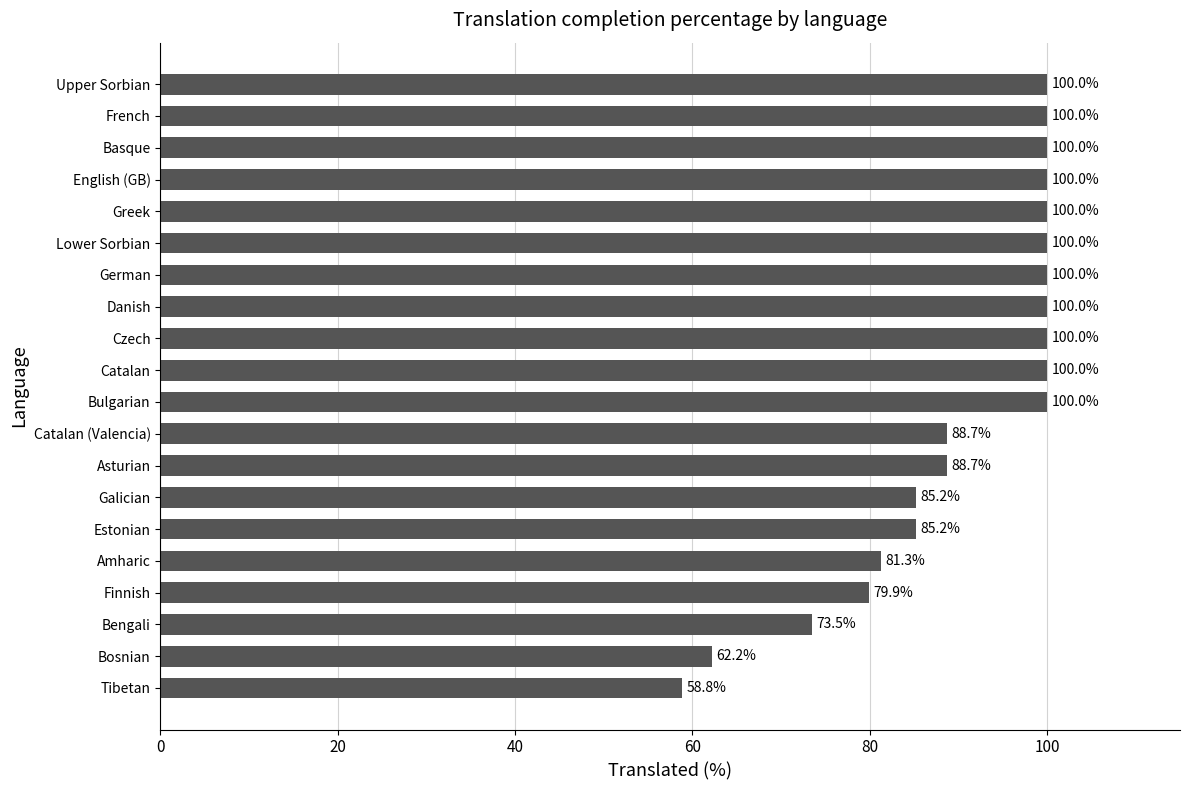

What is the difference between the maximum and minimum values?

41.2